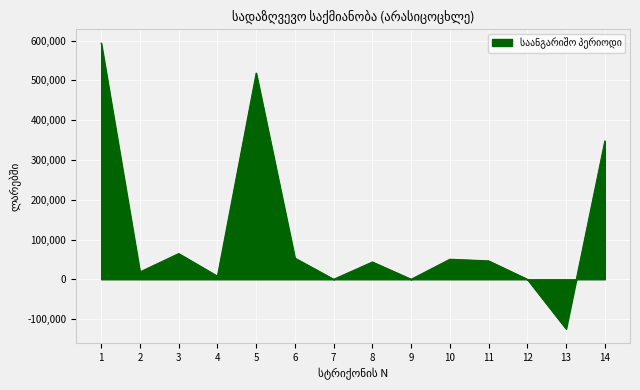

What is the change in value from 3 to 9?

-64595.4